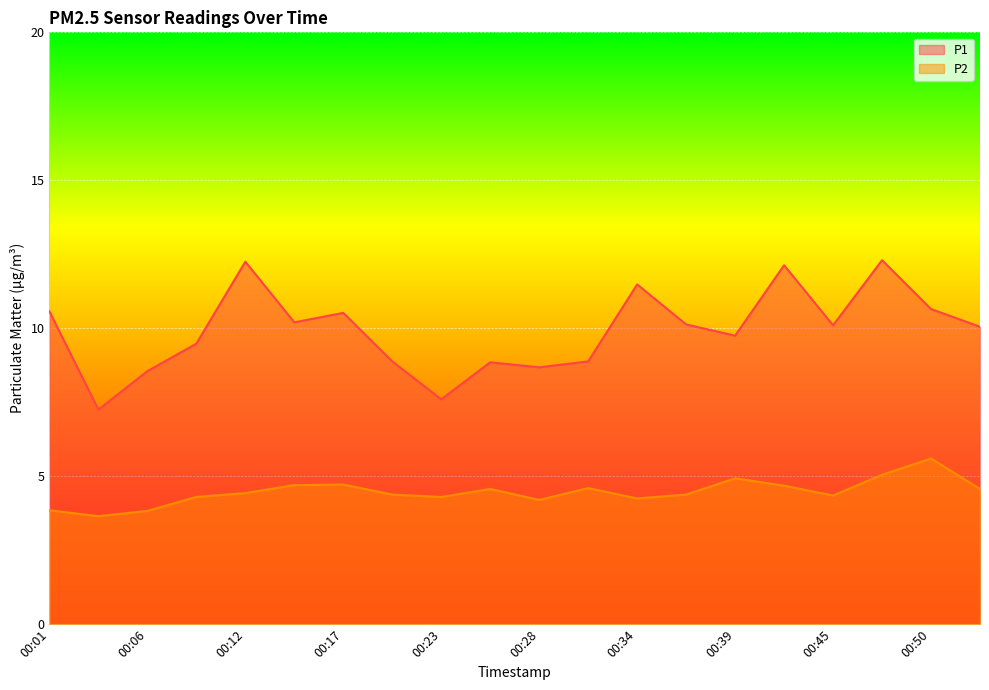

What is the minimum value for P2?

3.6